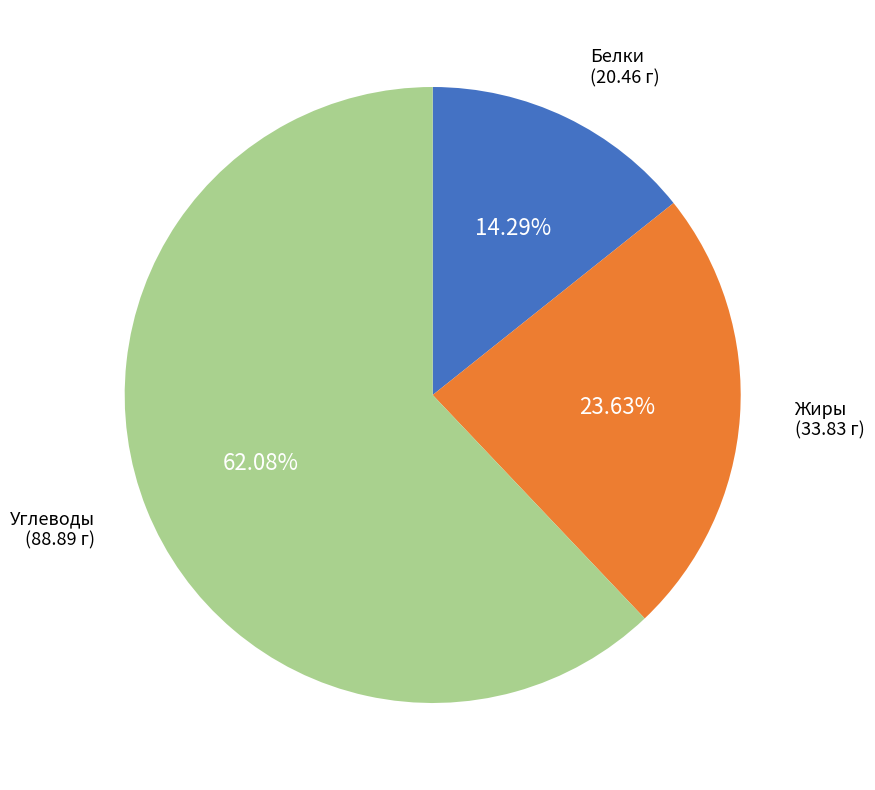

Is there a majority slice in this chart?

Yes